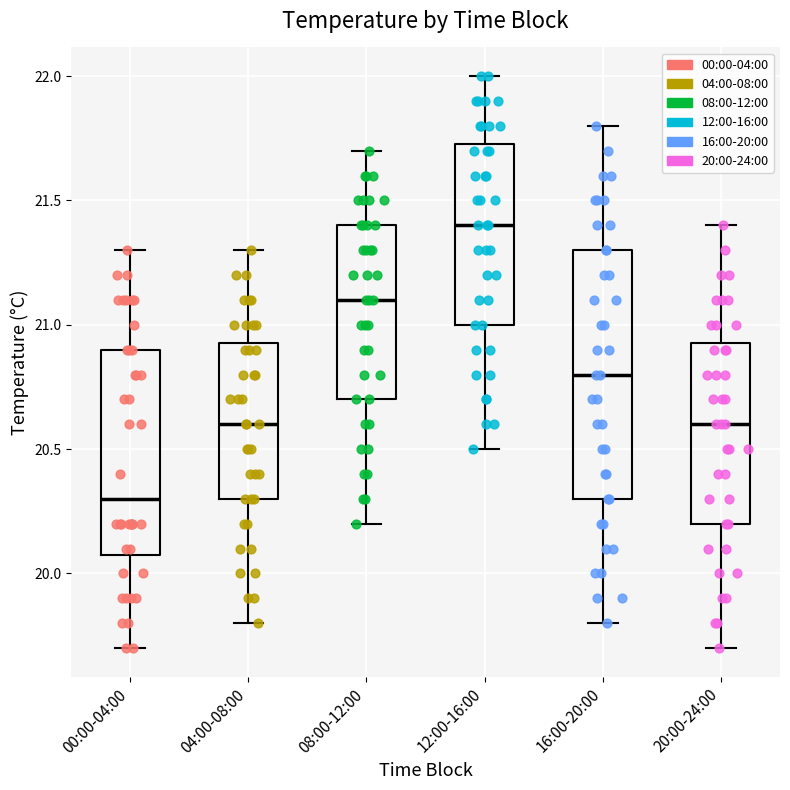

Which box has the highest median line?

12:00-16:00